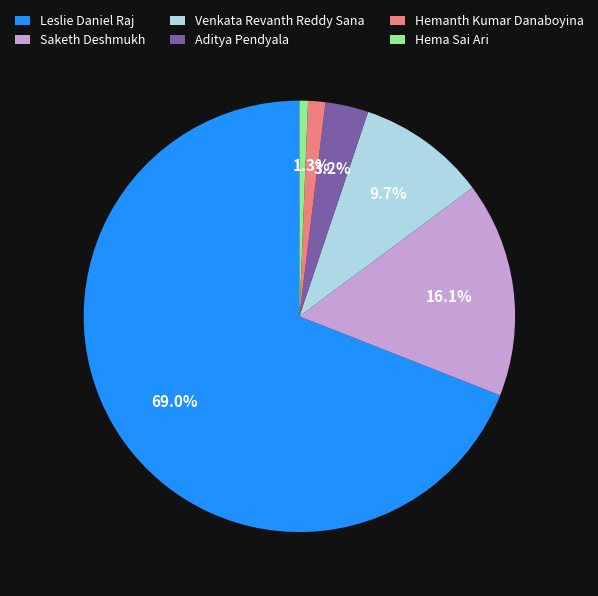

Does Leslie Daniel Raj account for over 50% of the chart?

Yes